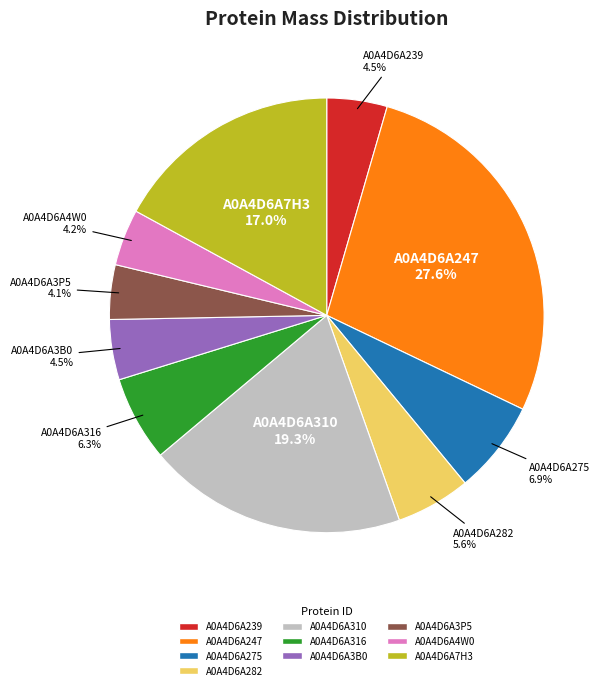

Which has a higher value, A0A4D6A4W0 or A0A4D6A7H3?

A0A4D6A7H3